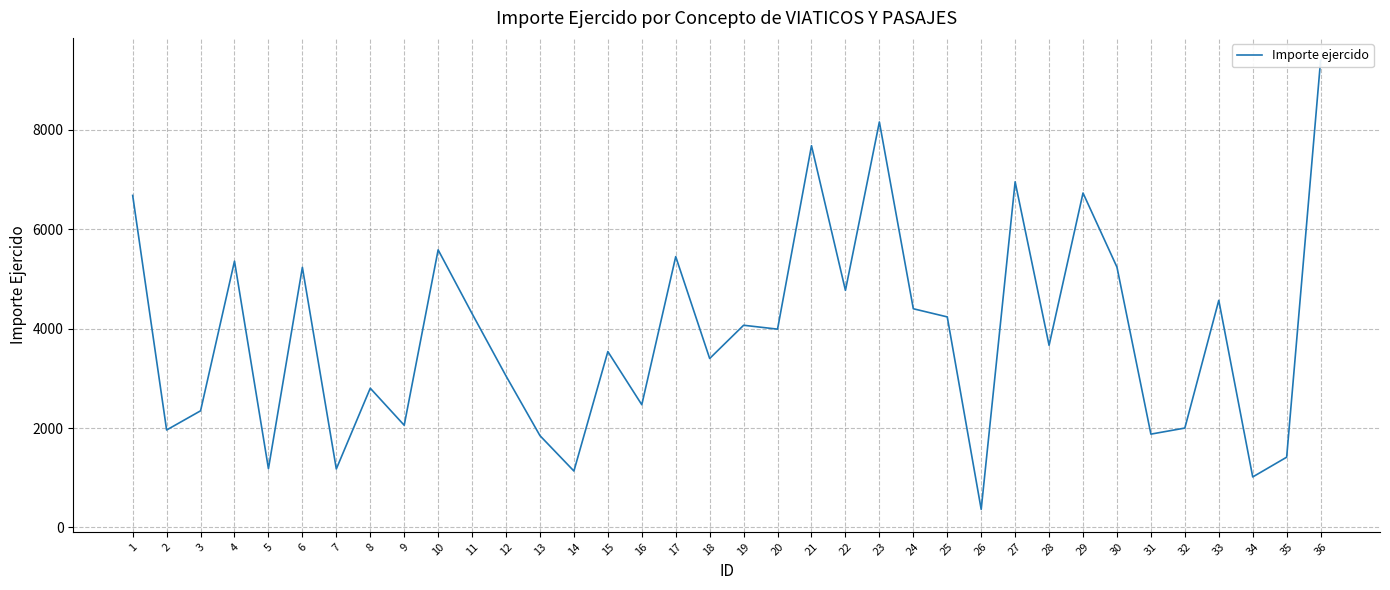

How many interior local peaks (higher than both neighbors) does the data have?

12